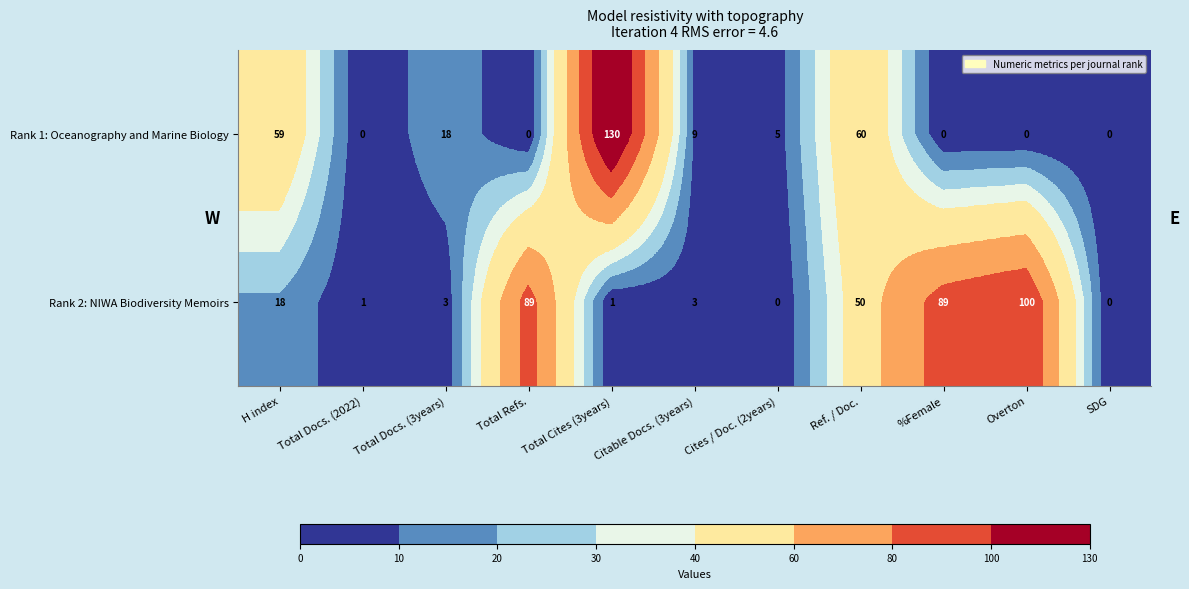

The value of Rank 2: NIWA Biodiversity Memoirs at SDG is 0. True or false?

True